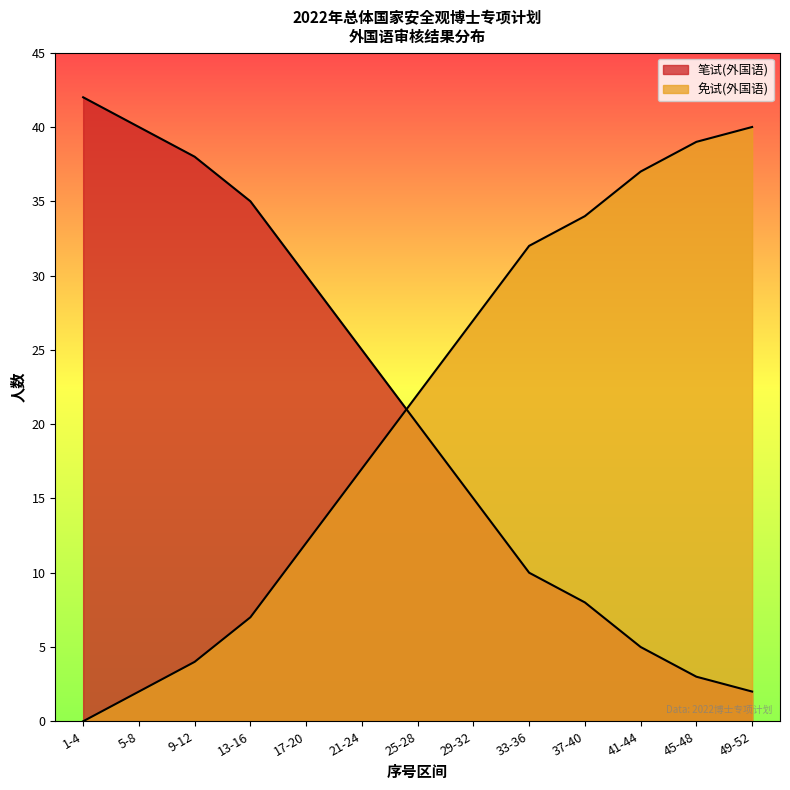

True or false: 笔试(外国语) has a value of 14 at 33-36.

False